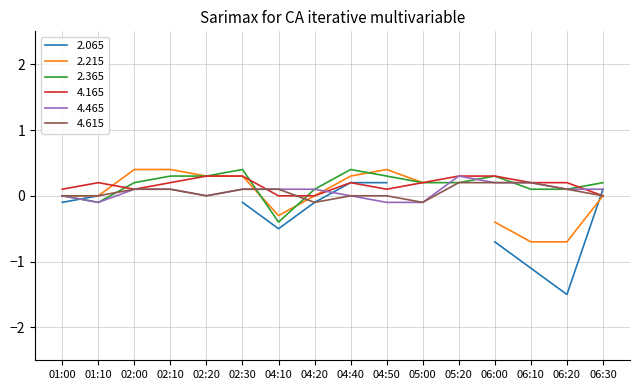

How many interior local valleys does the 4.615 series have?

3